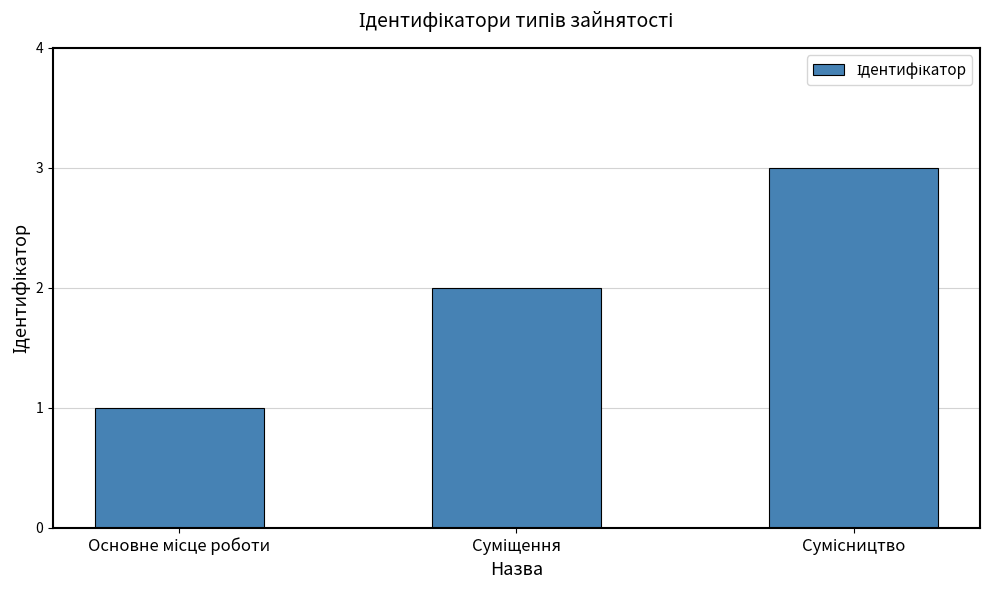

What is the sum of all values?

6